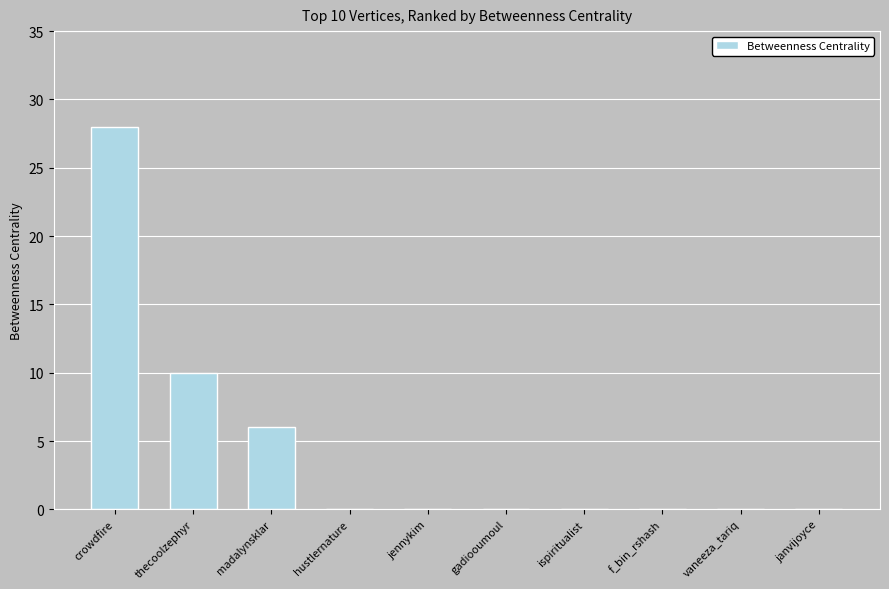

Which label corresponds to the largest value in the chart?

crowdfire